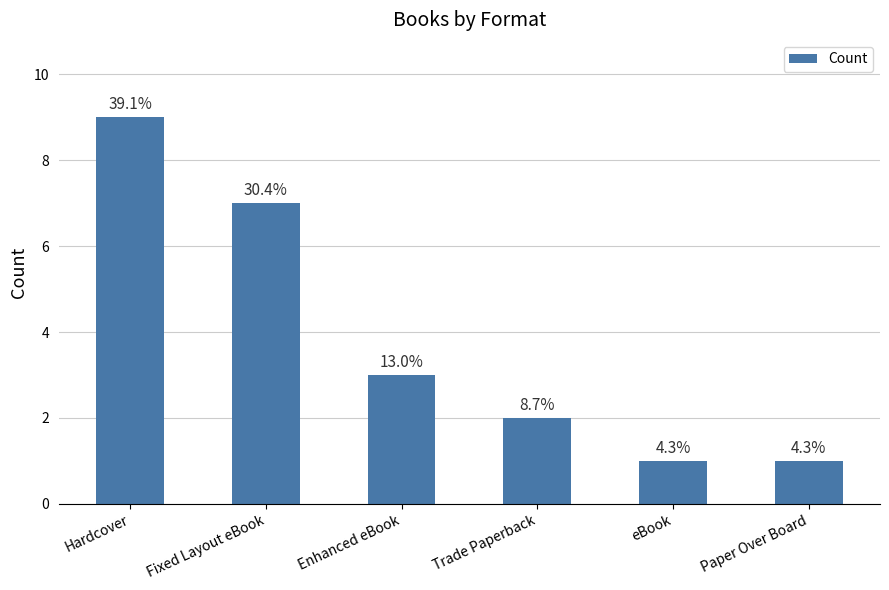

Rank the categories by value from highest to lowest.

Hardcover, Fixed Layout eBook, Enhanced eBook, Trade Paperback, eBook, Paper Over Board